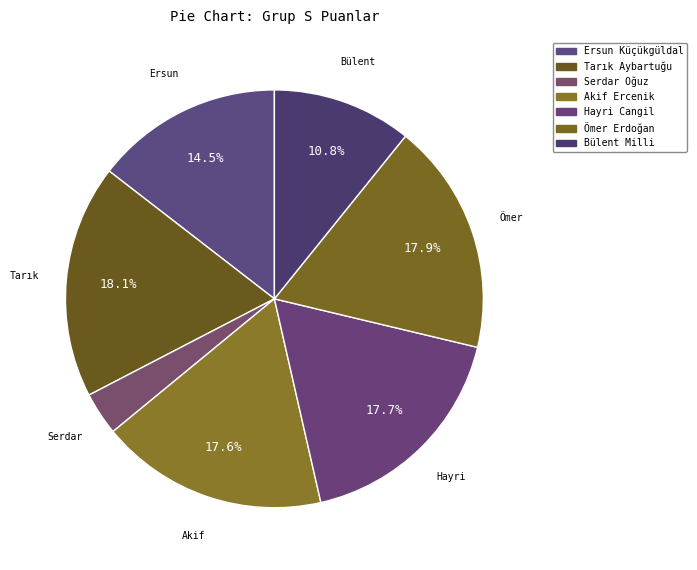

To the nearest percent, what percentage of the pie is Ömer Erdoğan?

18%